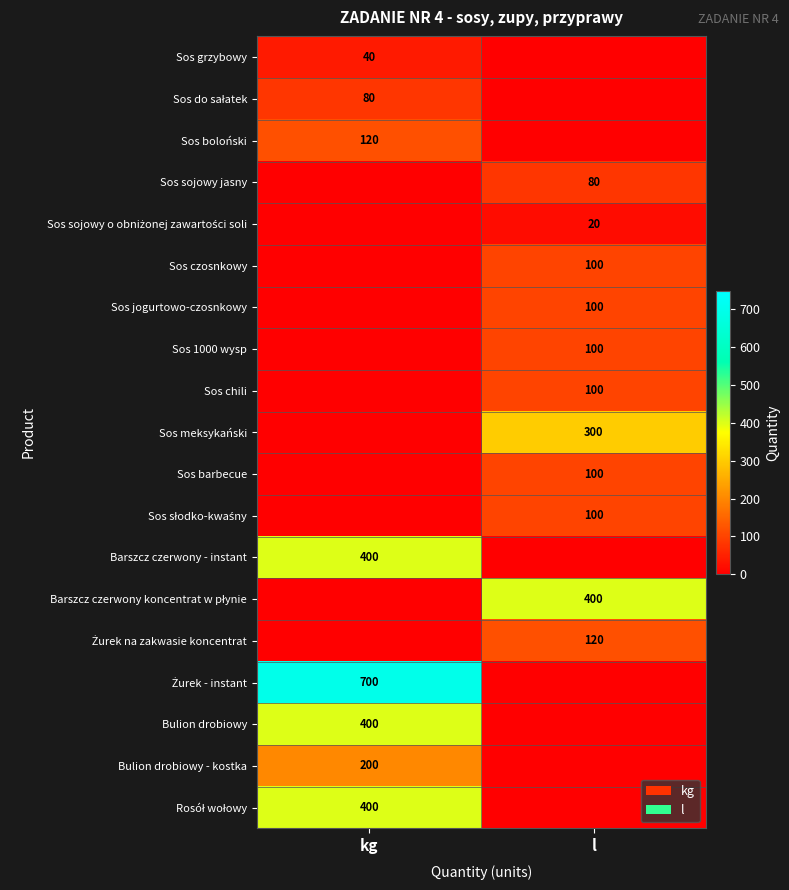

Is it true that Sos barbecue equals 100 at l?

True